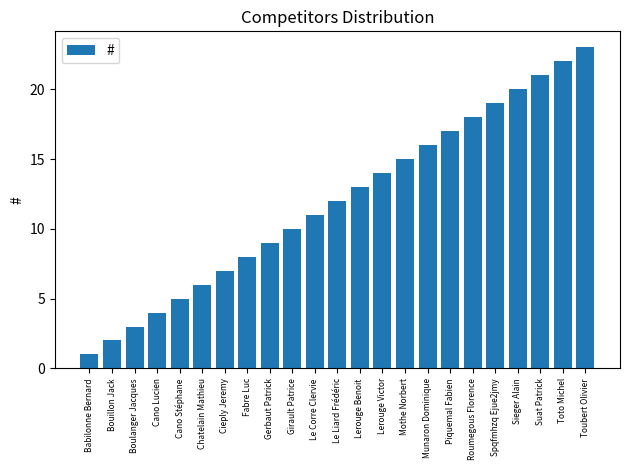

Reading left to right, extract all data points from this chart.

1	2	3	4	5	6	7	8	9	10	11	12	13	14	15	16	17	18	19	20	21	22	23